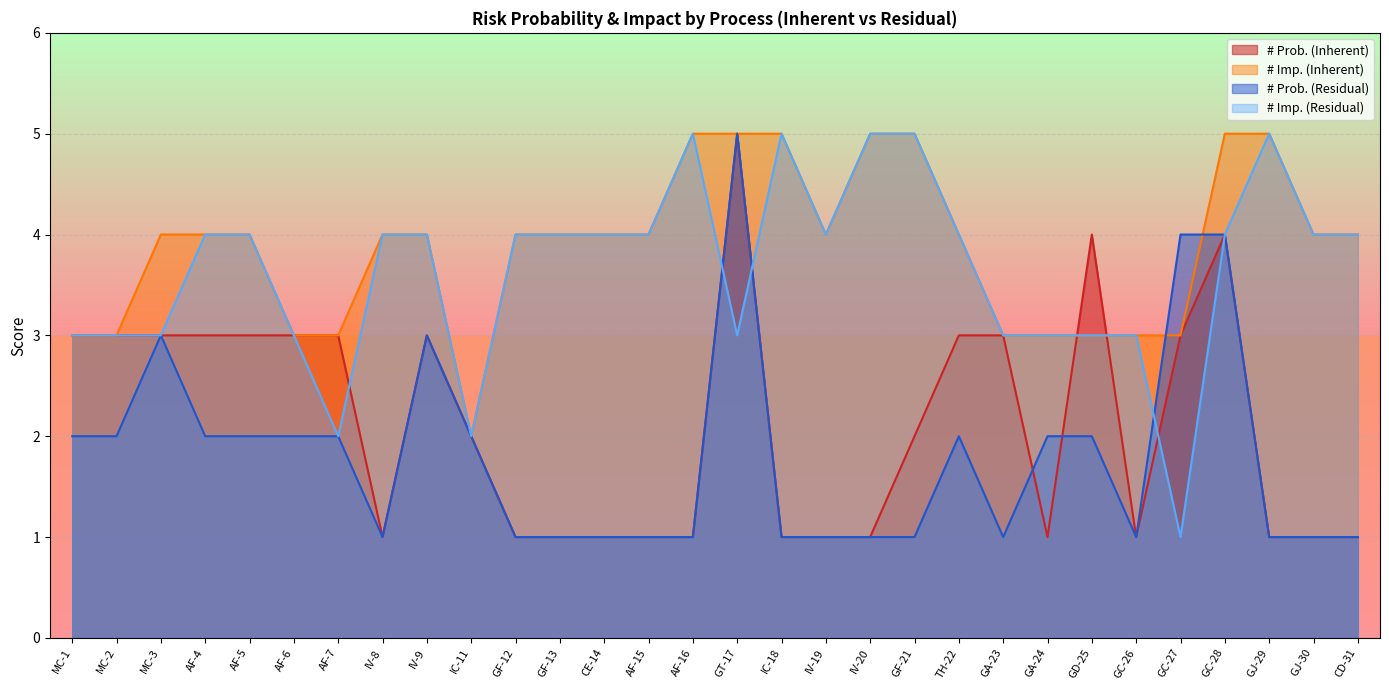

What is the difference between the second highest and second lowest values in the # Imp. (Residual) series?

3